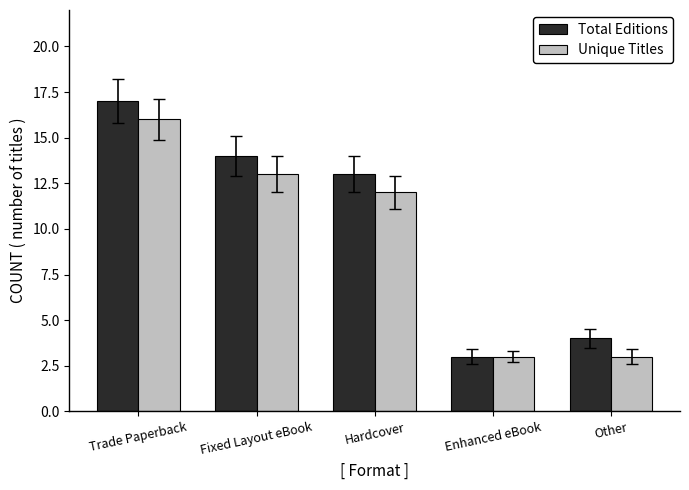

What is the sum of the Unique Titles values at Fixed Layout eBook and Enhanced eBook?

16